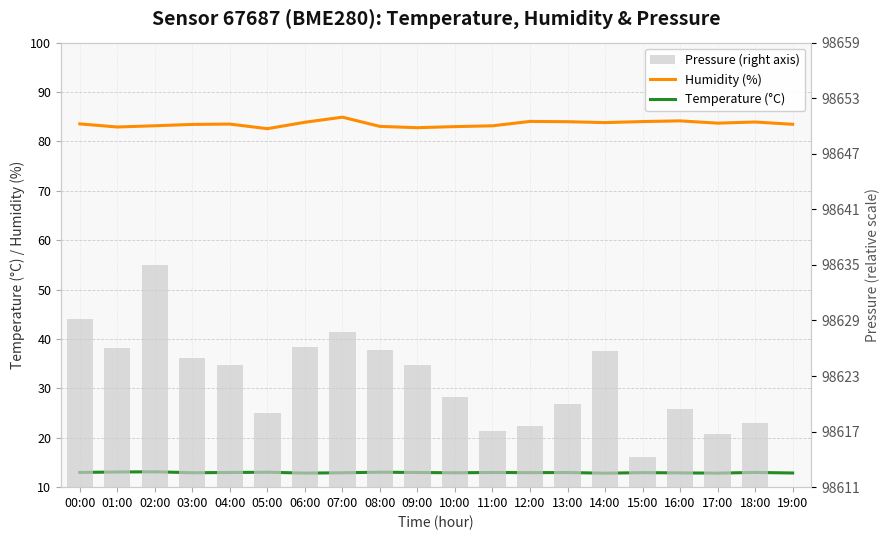

What is the maximum value shown in the chart?

84.9